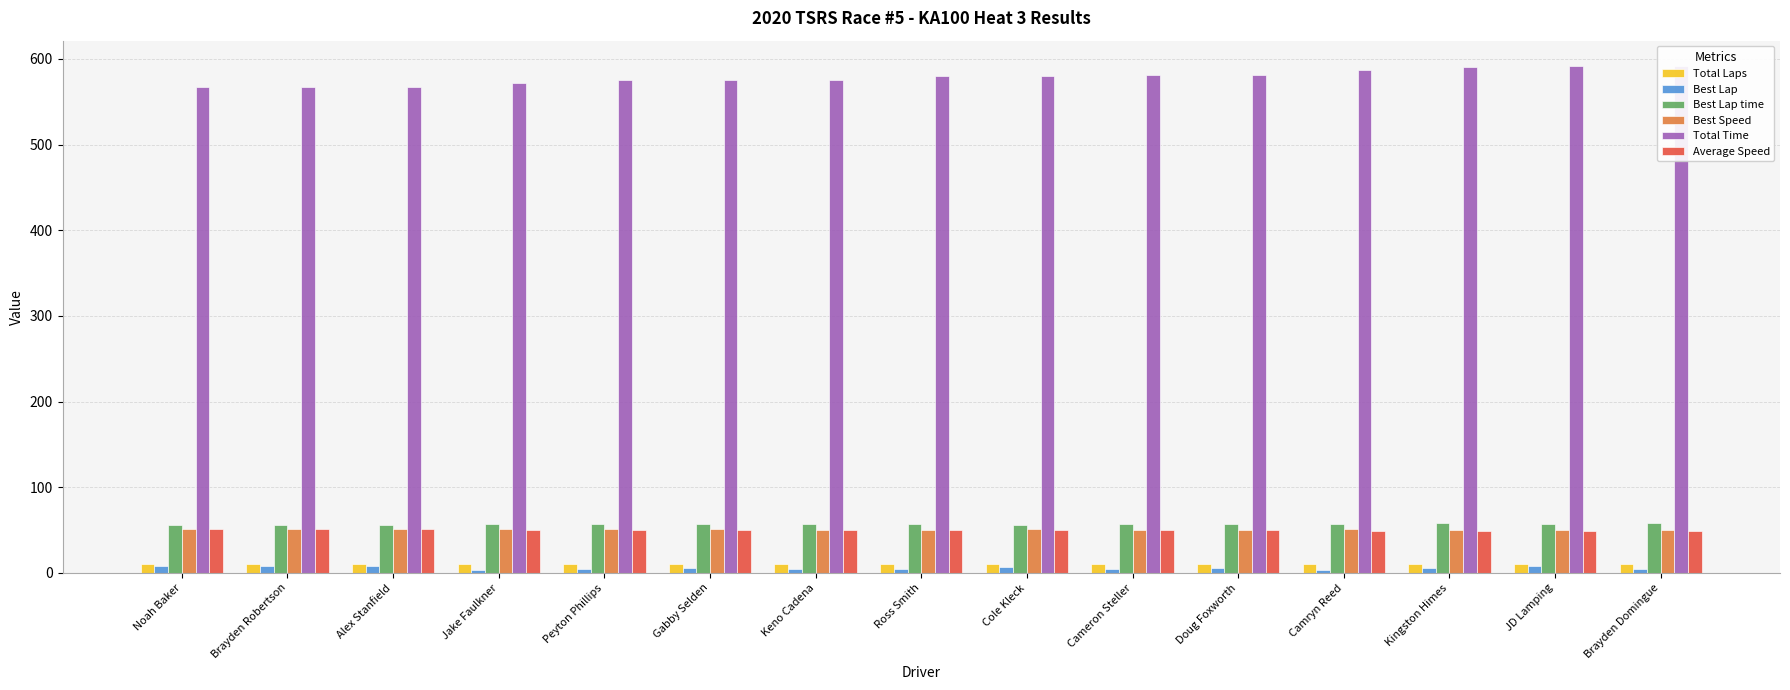

How many series are shown in this chart?

6